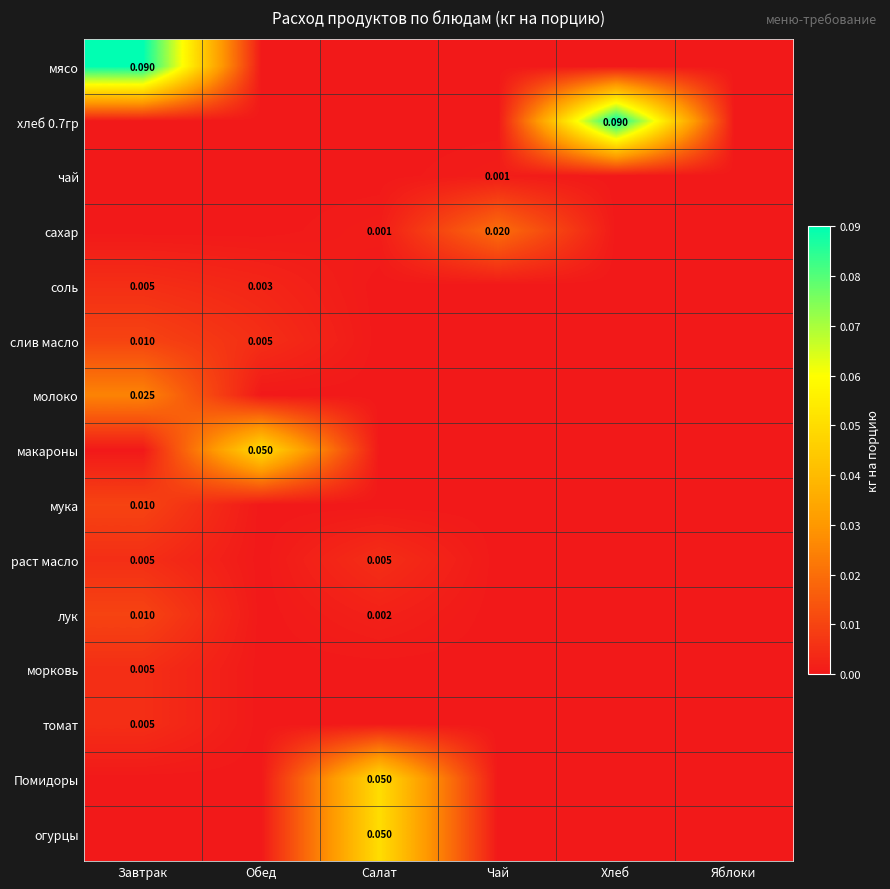

At which category is the sum across all series the highest?

Завтрак